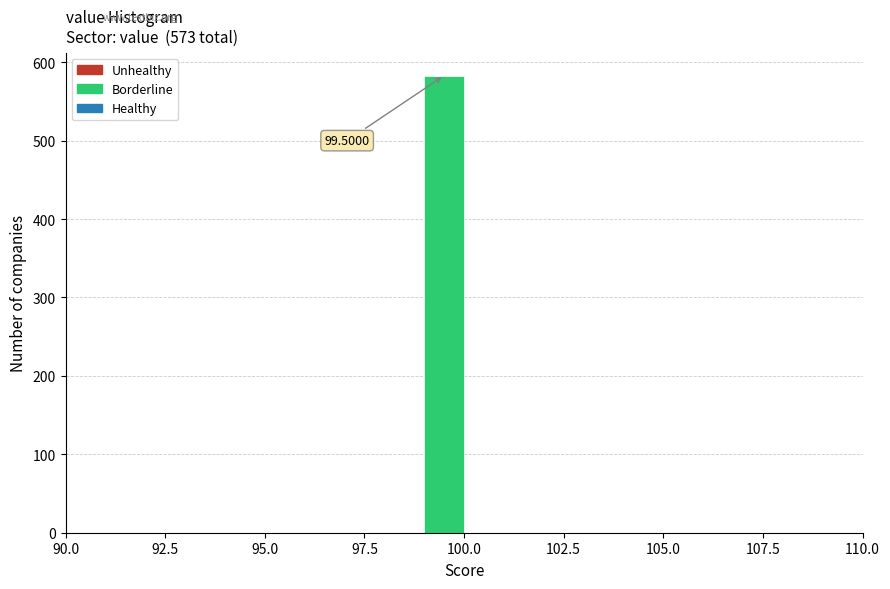

Read against the x-axis, roughly where is the centre of the tallest bar?

99.5